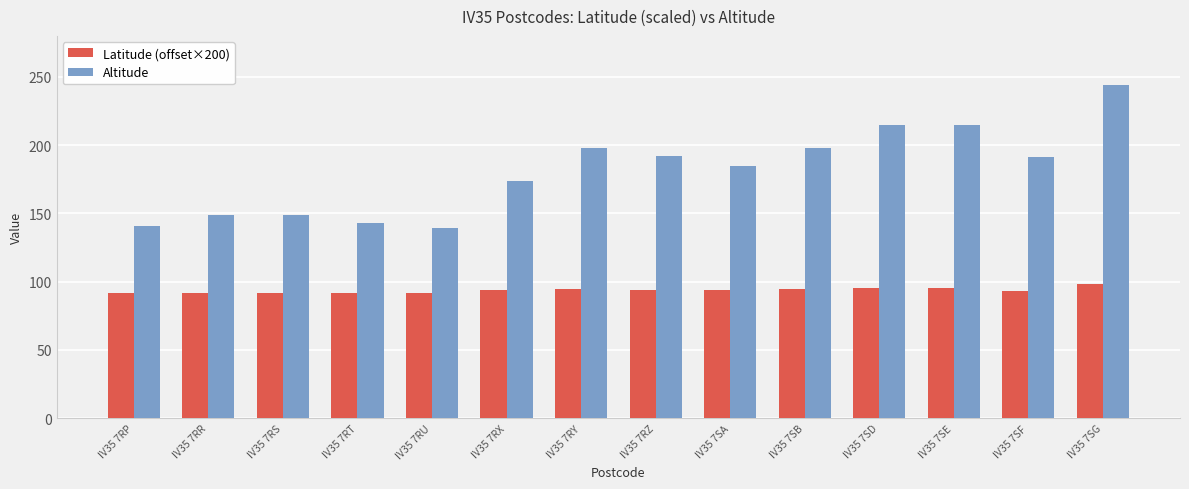

What is the difference between the maximum and minimum values in the Altitude series?

105.0